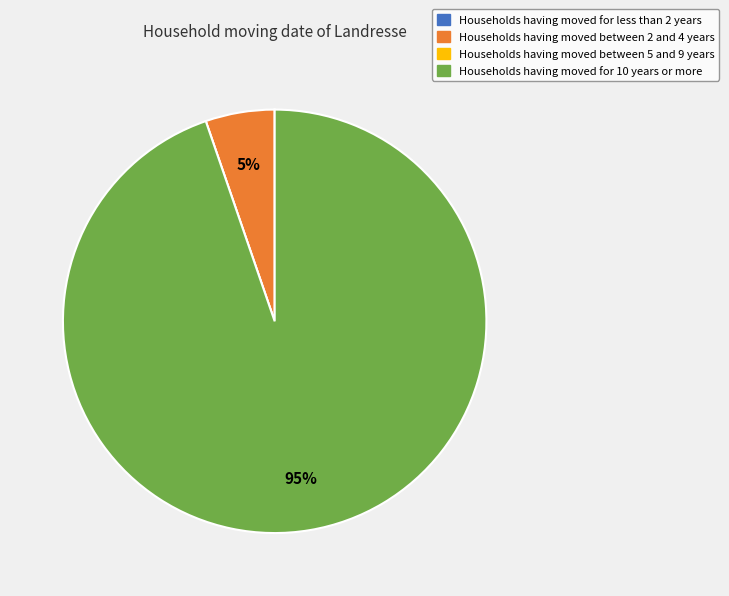

Is there any slice that represents more than half of the pie?

Yes